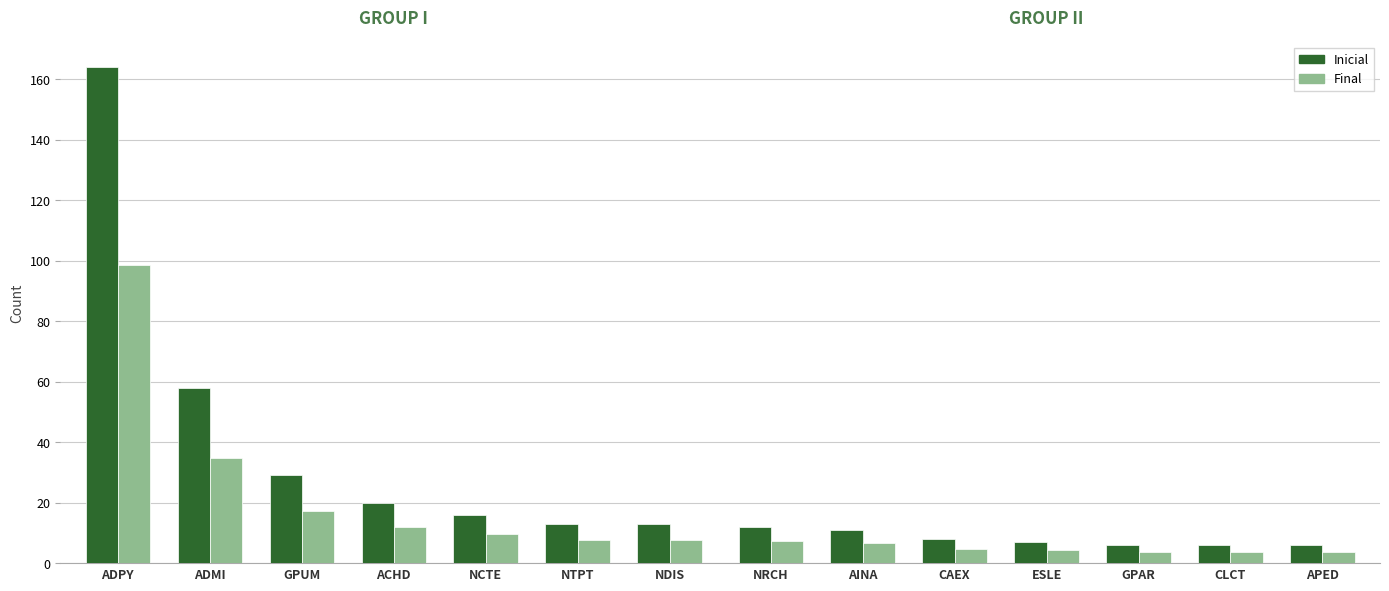

What is the total value across all series at GPUM?

46.4